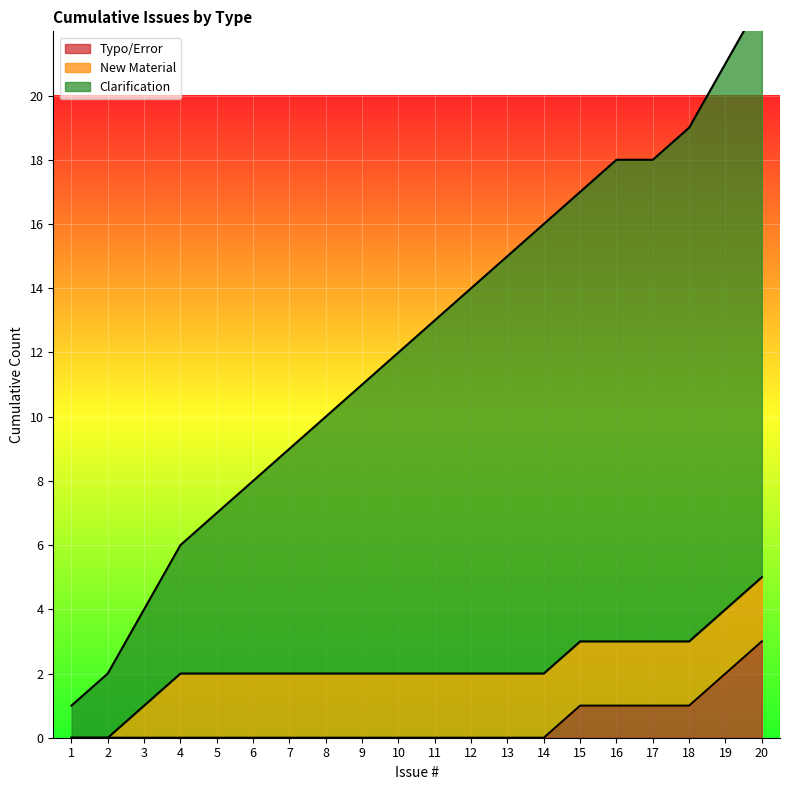

Between 12 and 11, which is larger?

12